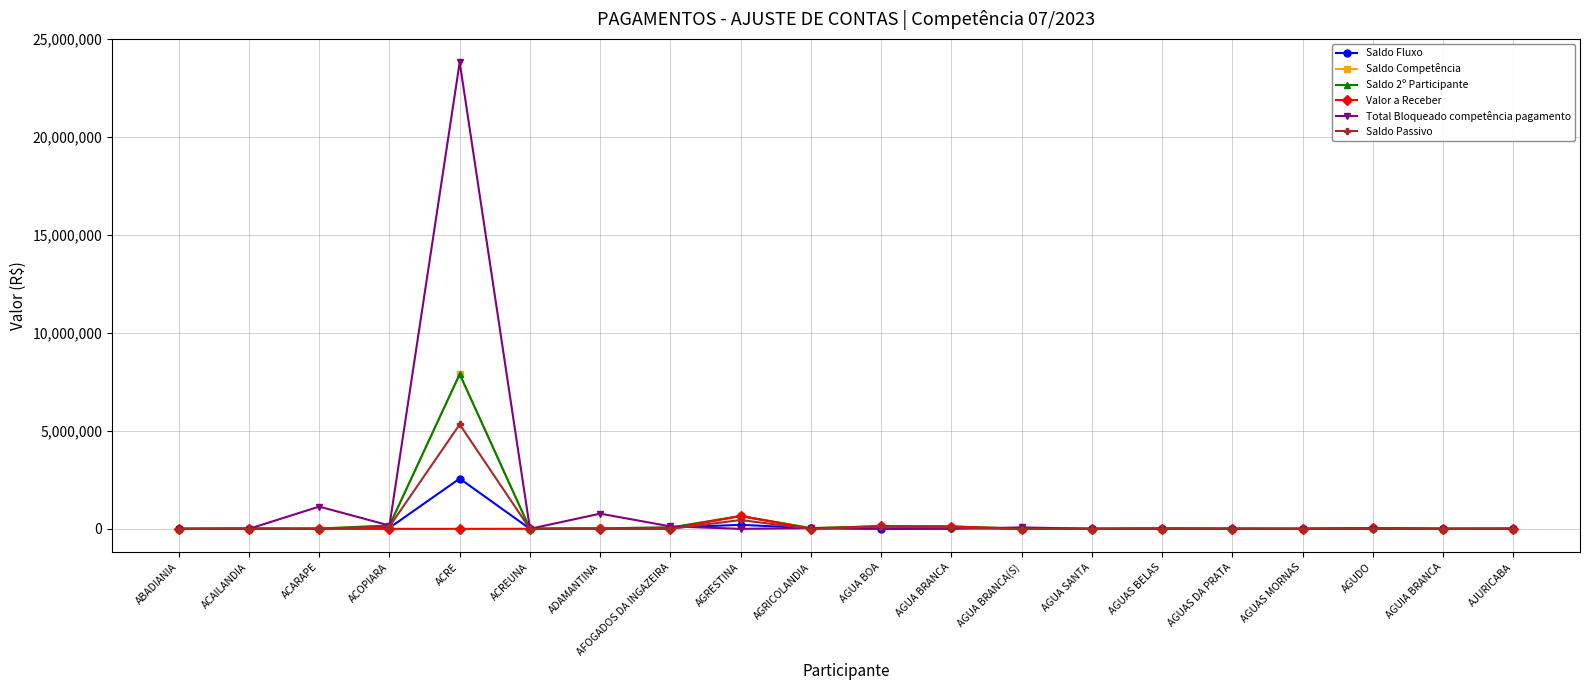

At how many categories does at least one series exceed 3373991?

1